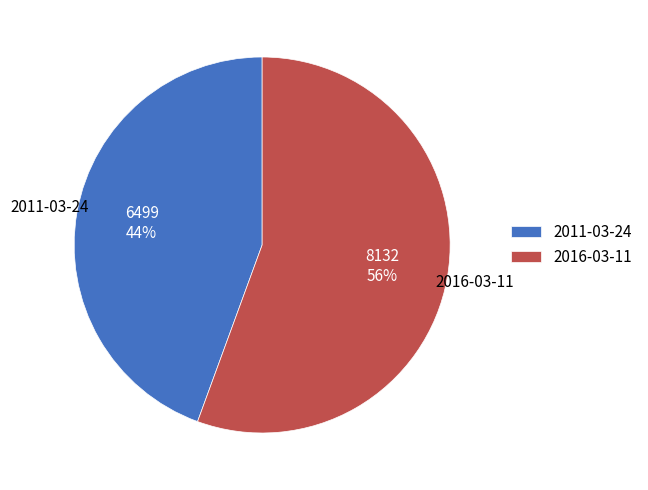

Is there any slice that represents more than half of the pie?

Yes